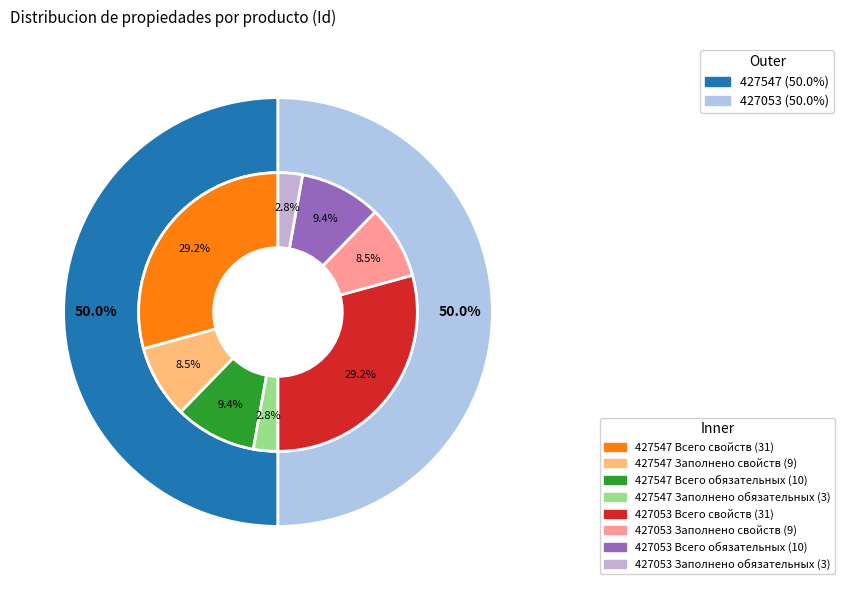

Count the number of slices in the pie.

2